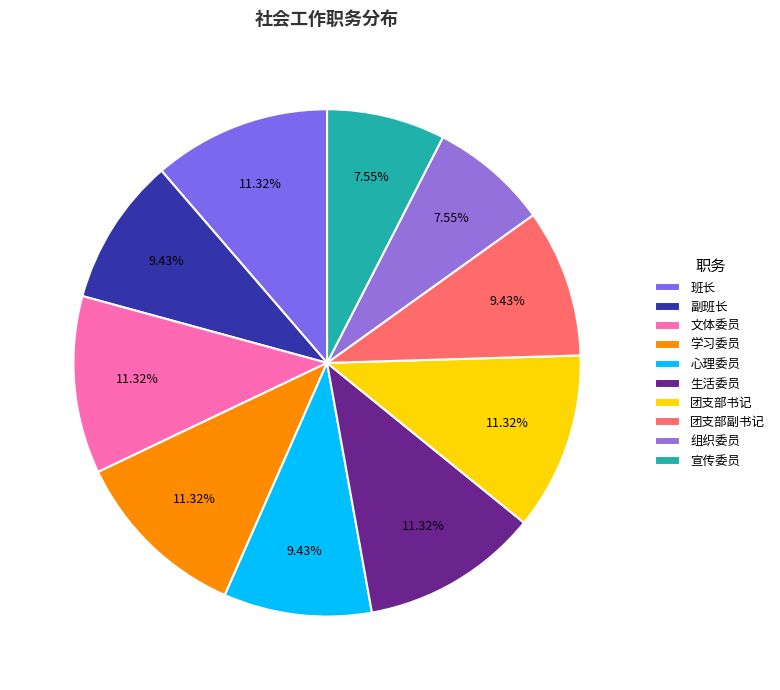

To the nearest percent, what is the difference between the largest and smallest slice percentages?

4%